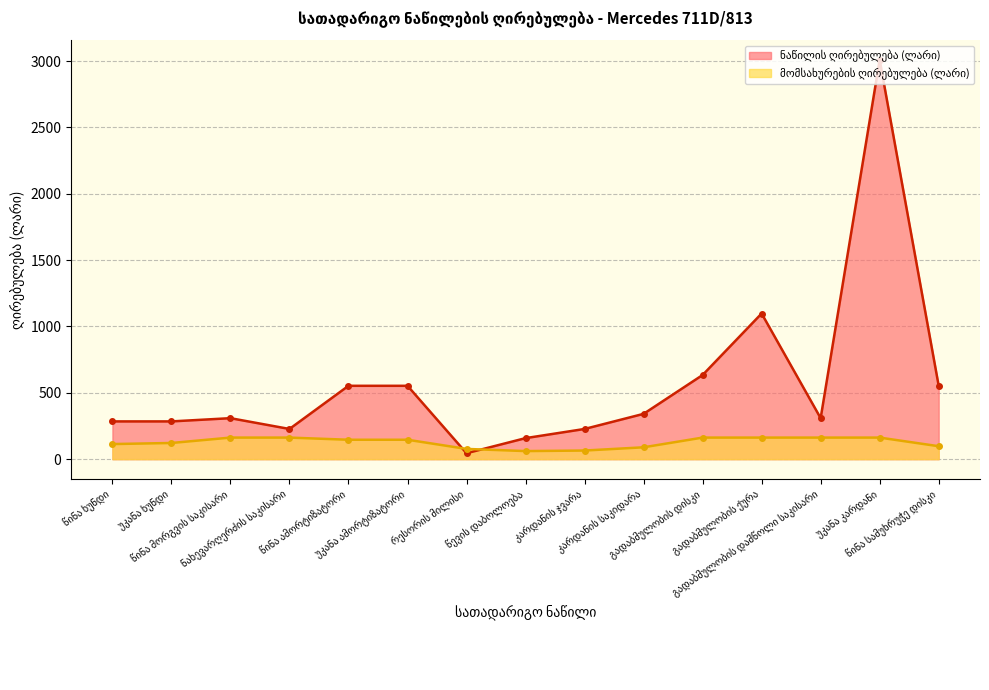

What is the minimum value shown in the chart?

44.7